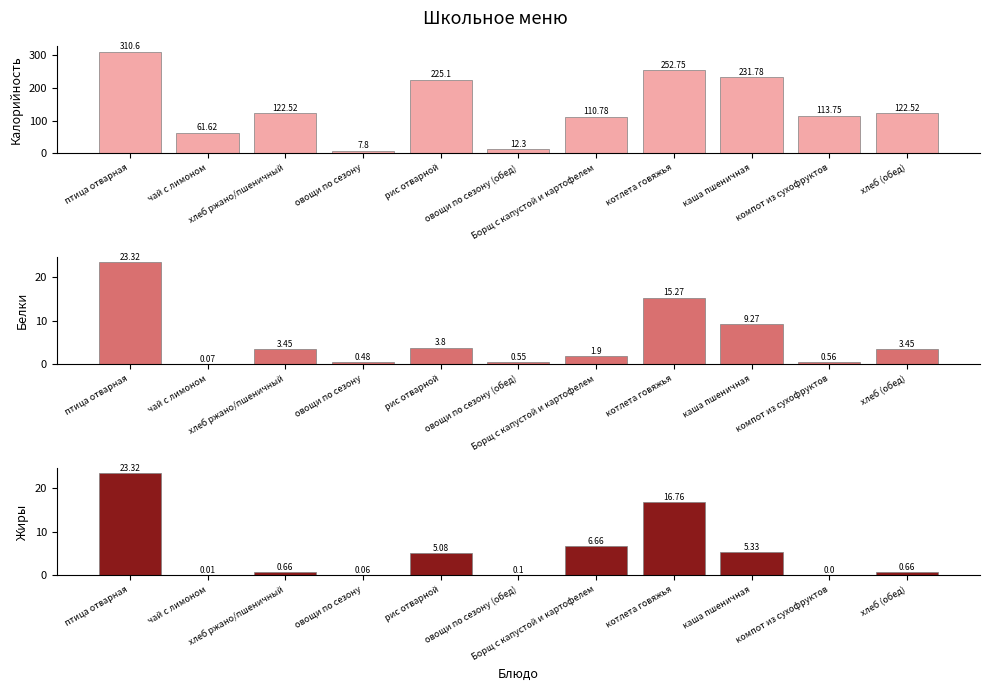

Which category has the lowest value in the Калорийность series?

овощи по сезону